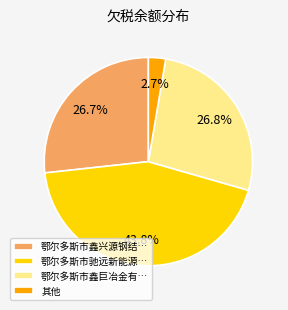

Do 鄂尔多斯市鑫巨冶金有… and 其他 together represent more than half of the pie?

No